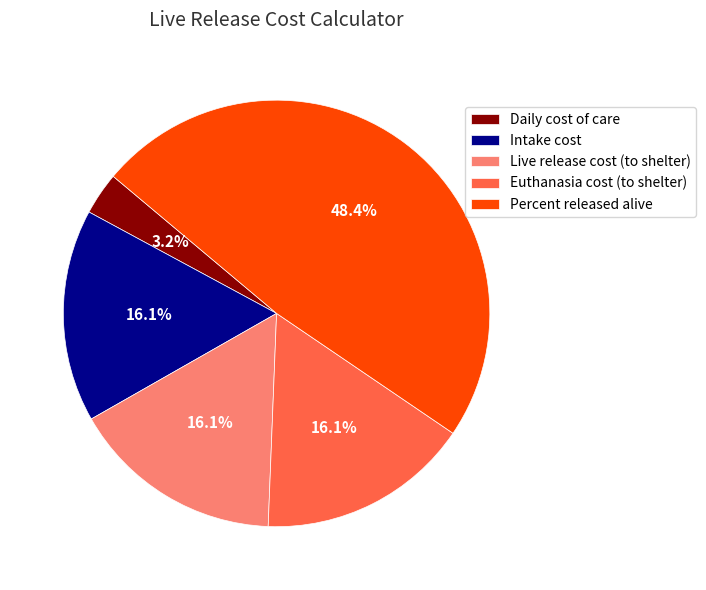

Is there a majority slice in this chart?

No